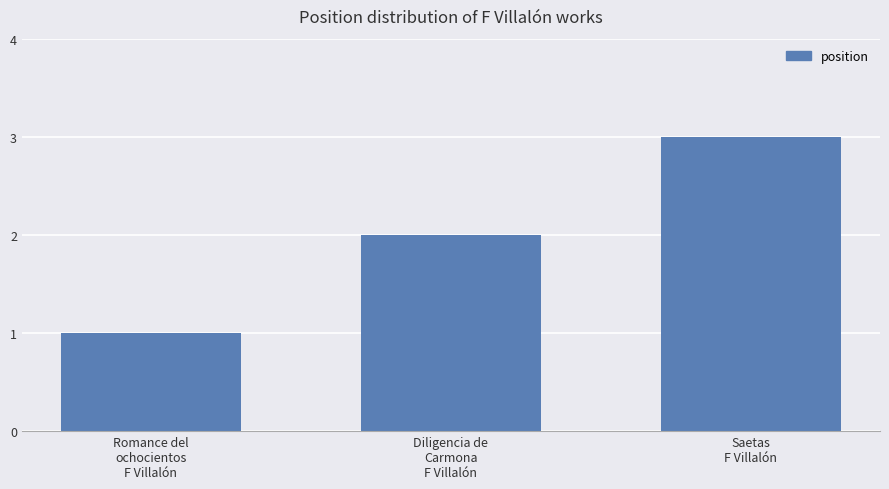

What is the greatest value displayed?

3